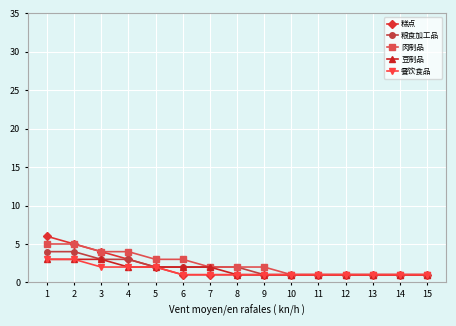

True or false: 餐饮食品 has a value of 1 at 14.

True